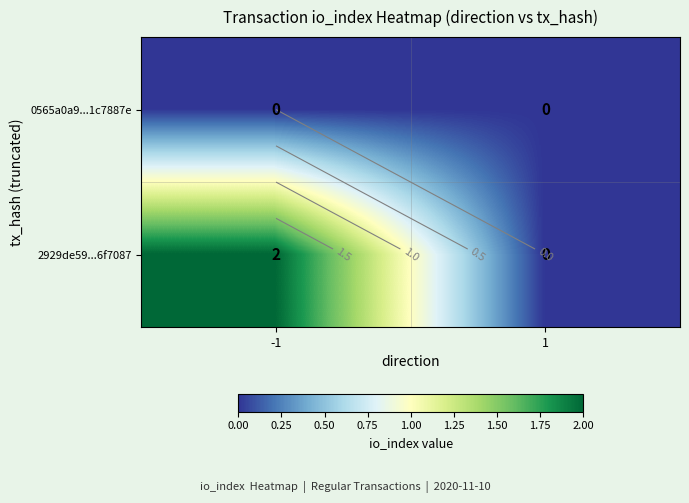

How many data points does each series have?

2